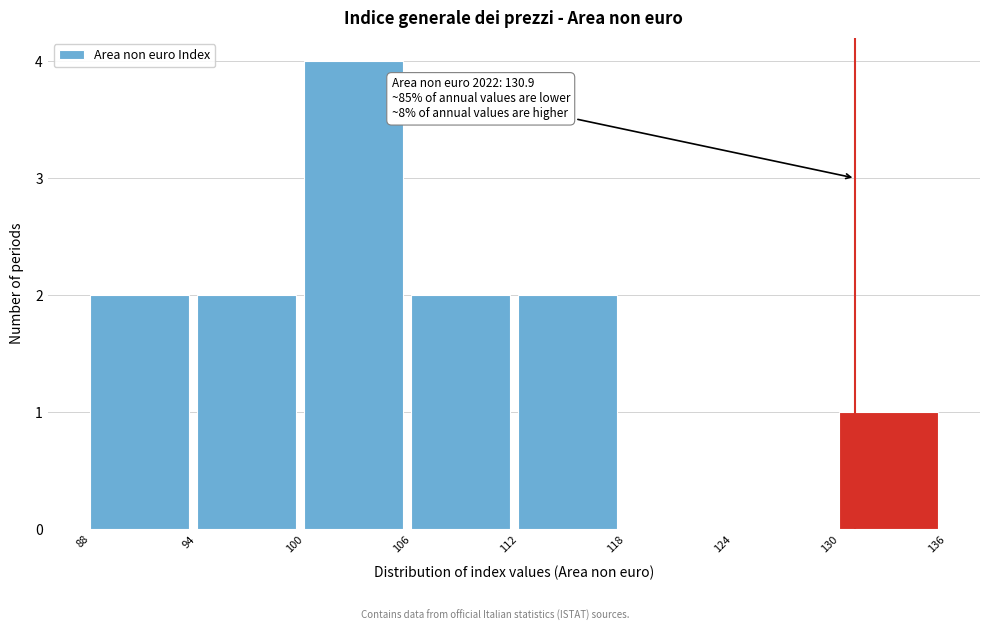

Over which range of the x-axis is the bar tallest?

100 to 106